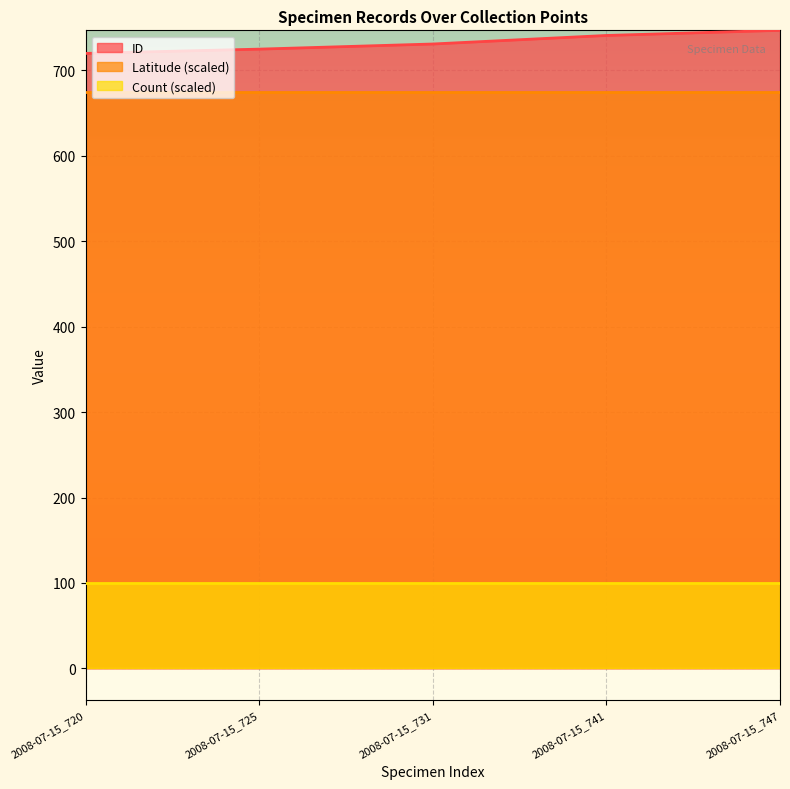

True or false: Latitude and ID intersect in this chart.

False